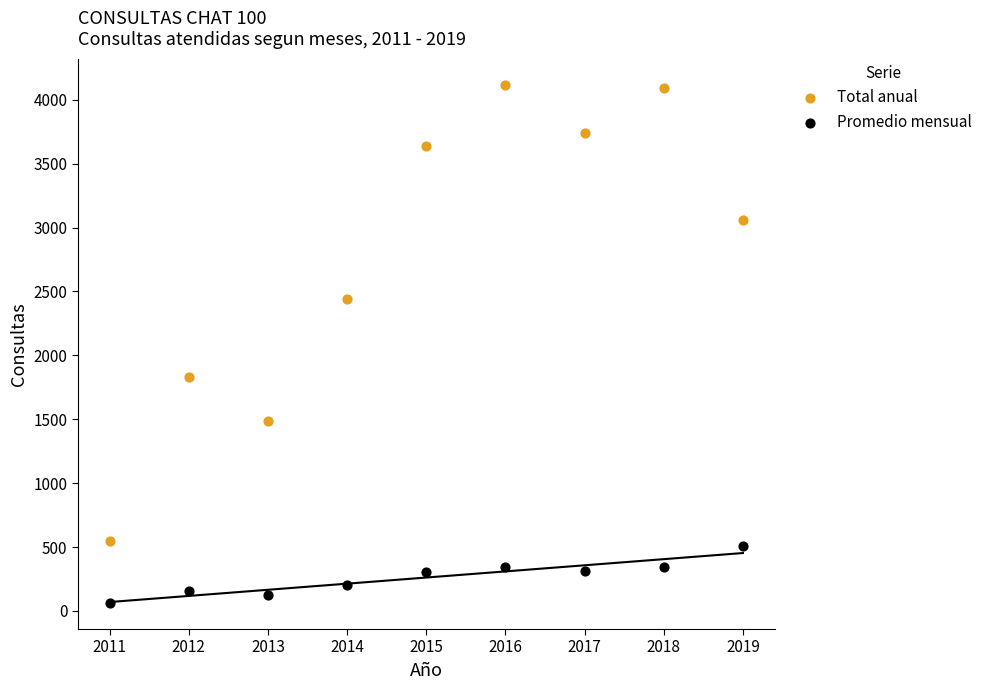

Across all data points, what is the range of Y values (max minus min)?

4058.0